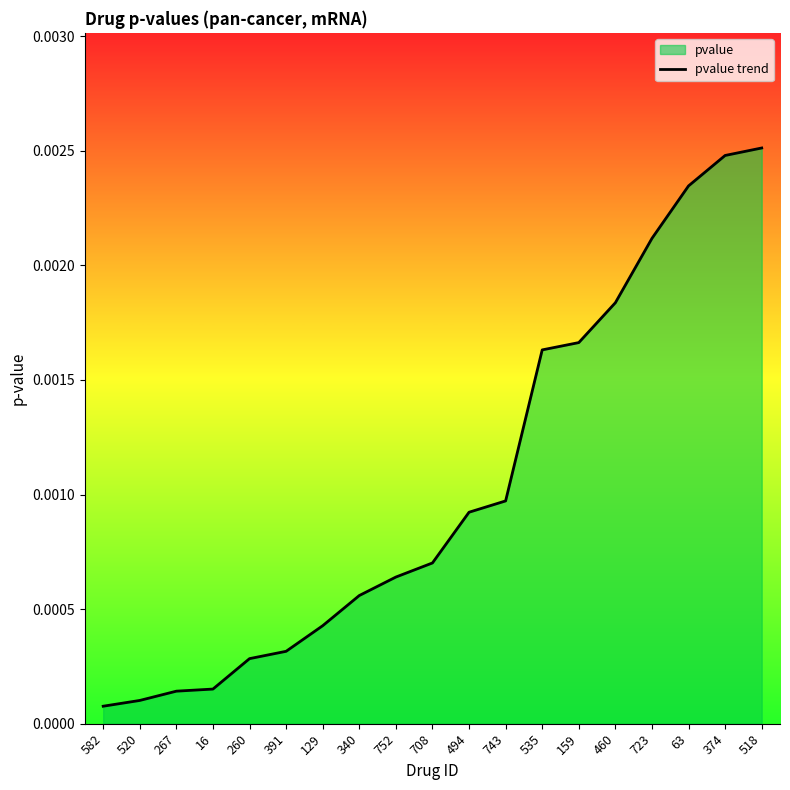

Is it true that the value at 708 is 0.0?

True